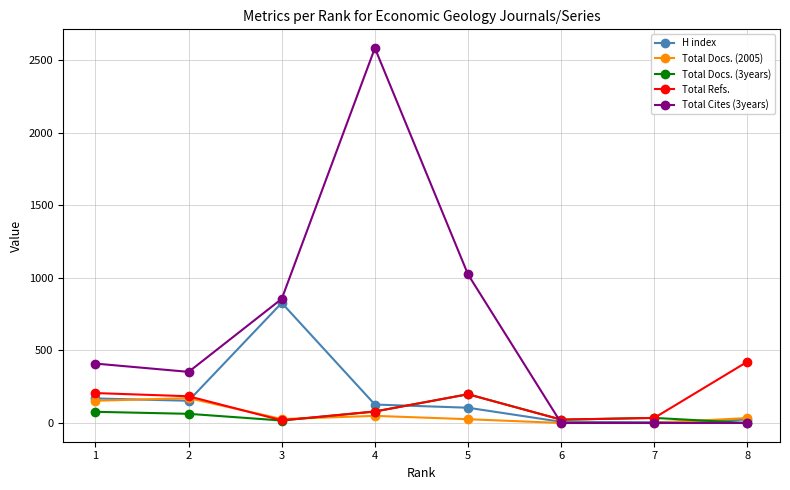

Where is the first local maximum for H index?

3